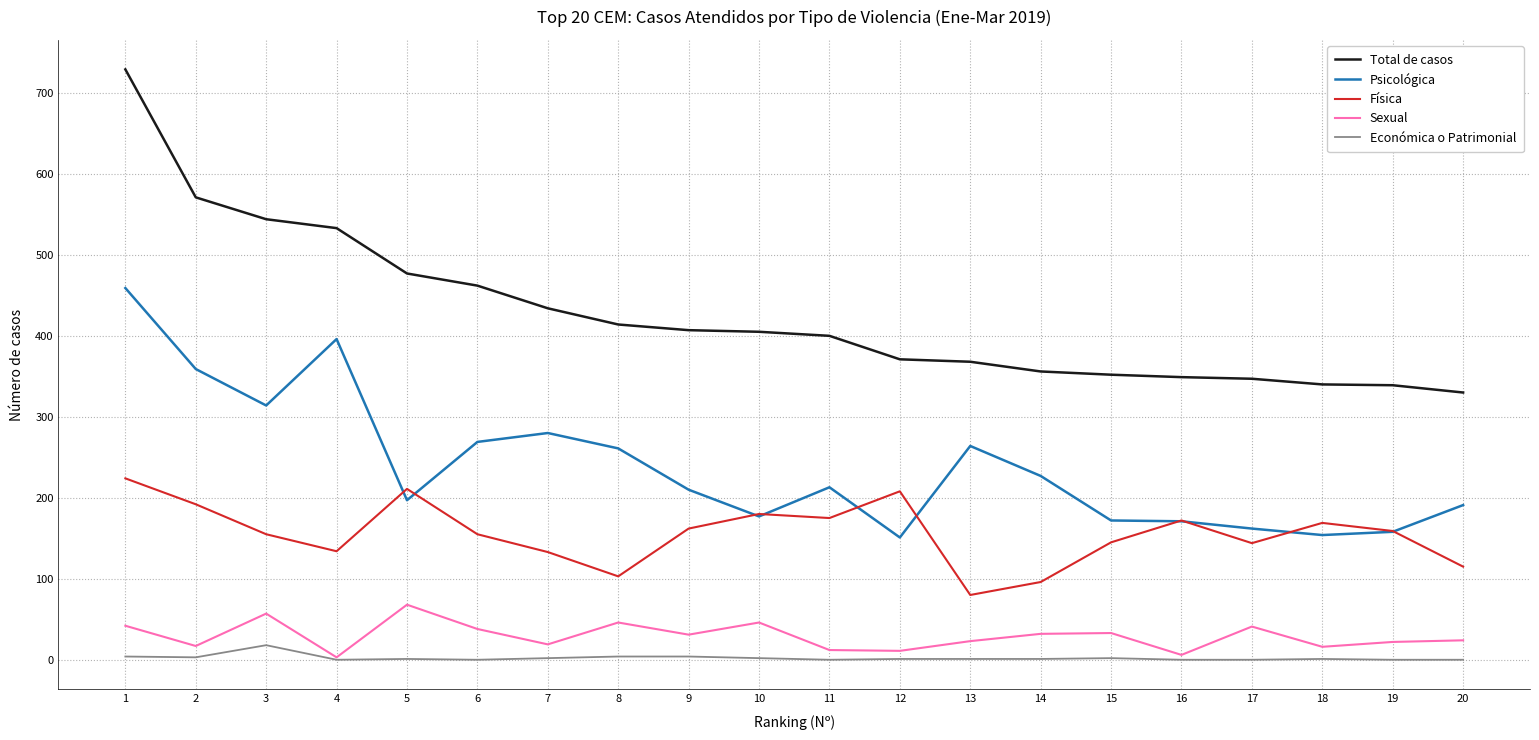

How many values in the Económica o Patrimonial series are below 1?

7